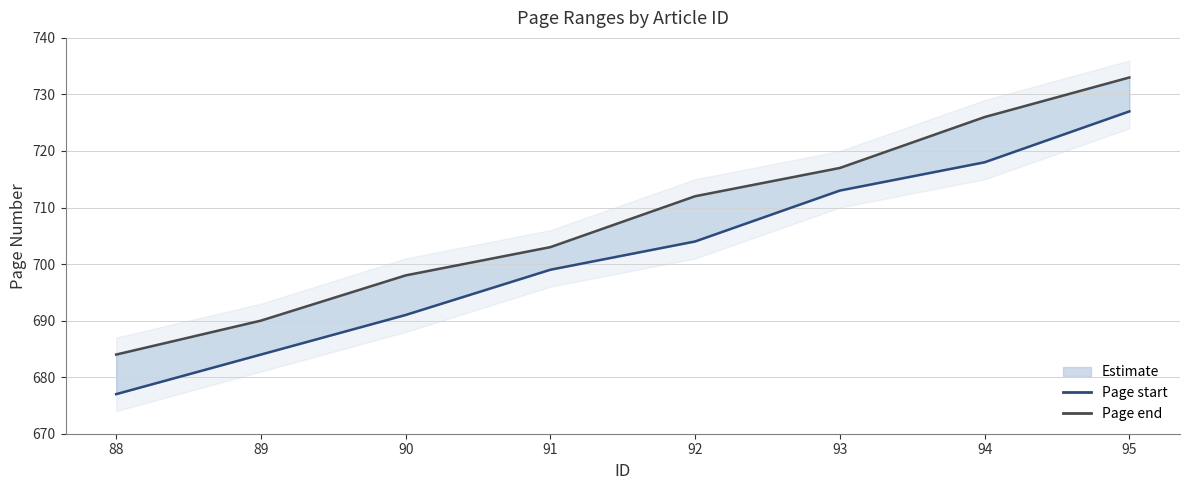

True or false: Page start has a value of 699 at 91.

True